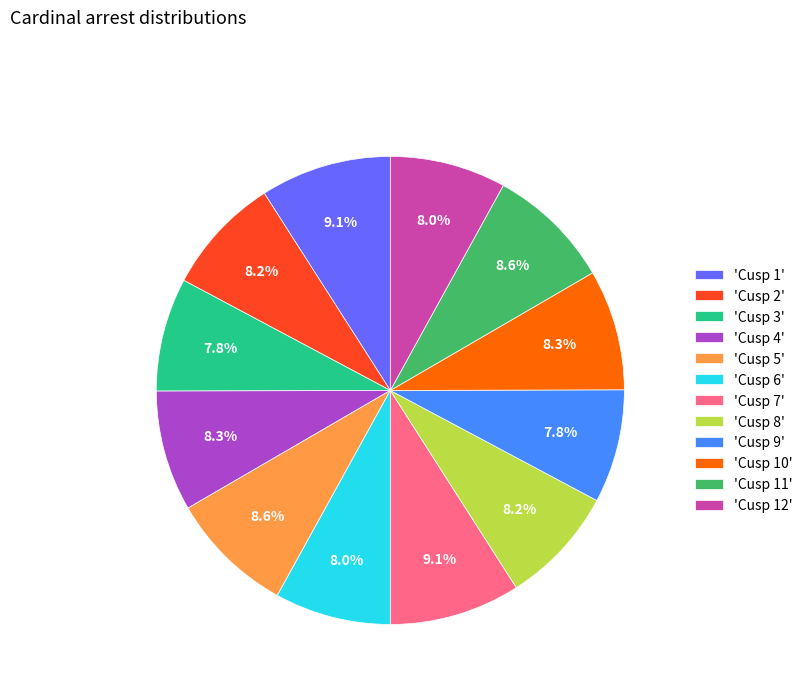

Is there any slice that represents more than half of the pie?

No